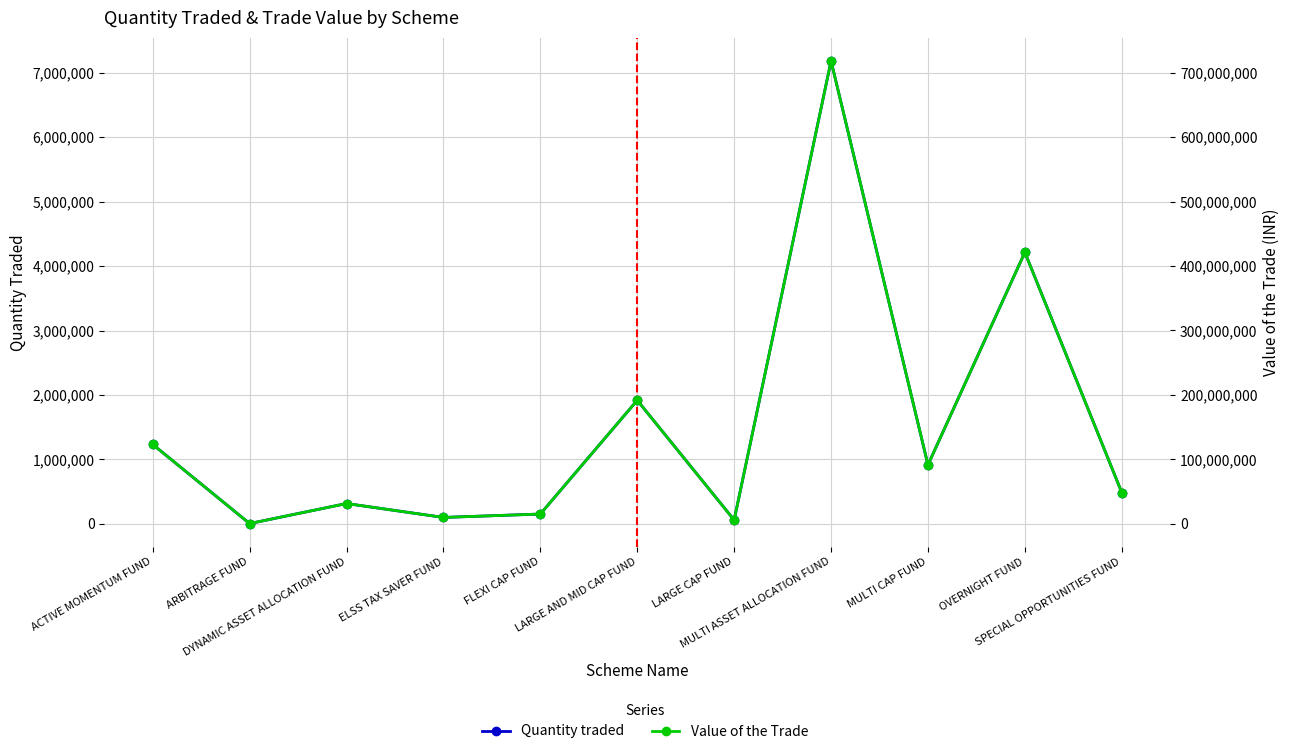

What is the minimum value for Quantity traded?

4000.0